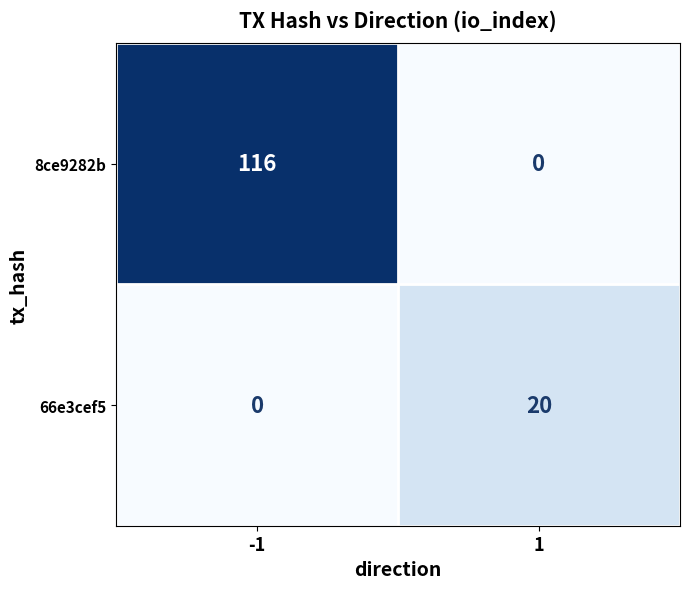

True or false: 8ce9282b has a value of 116 at -1.

True